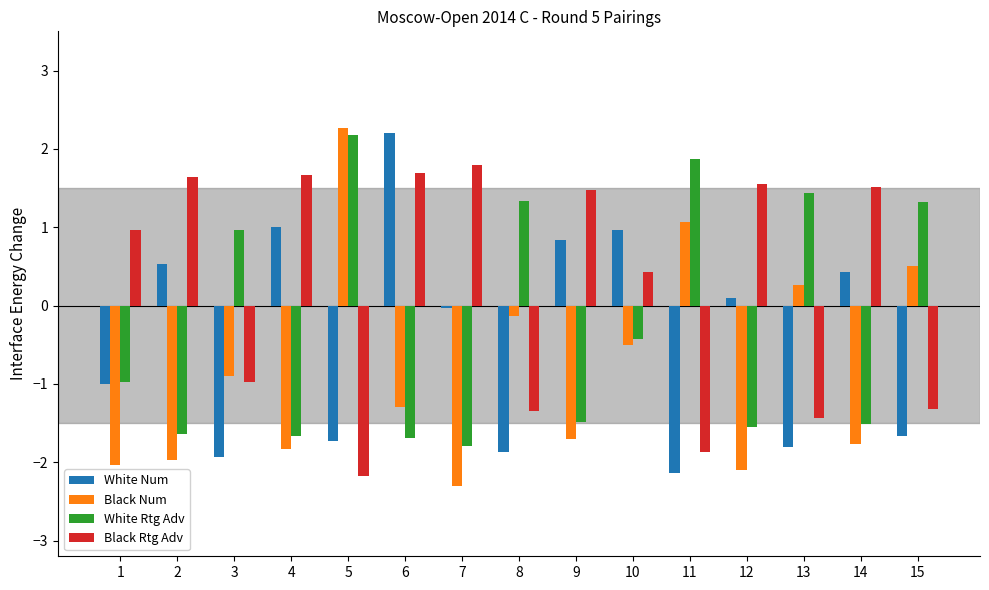

Where is White Rtg Adv nearest to the value 0?

10